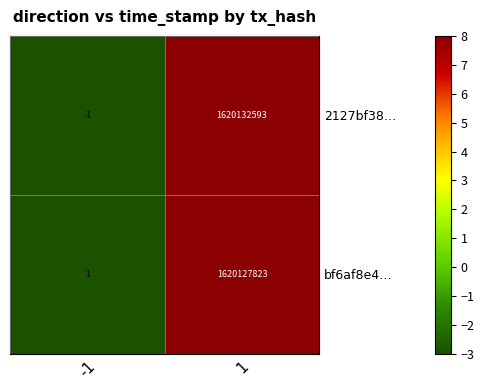

How many values in the 2127bf38… series are below 1620132593?

1